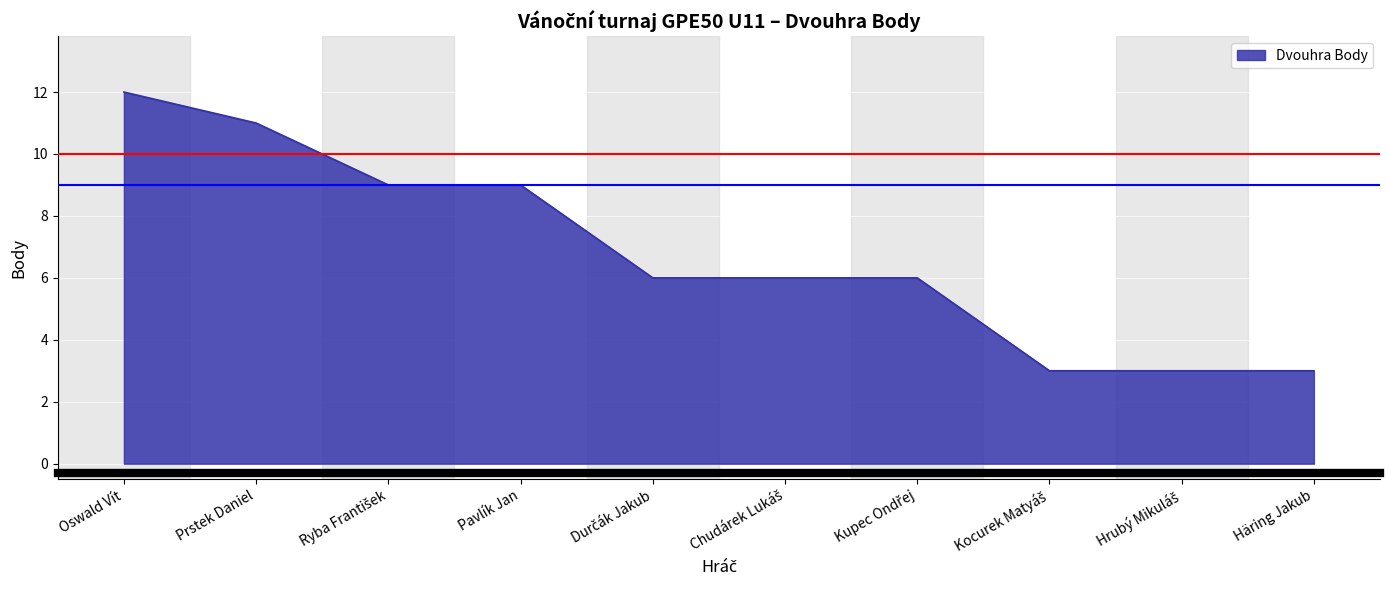

What value does the data have at Oswald Vít?

12